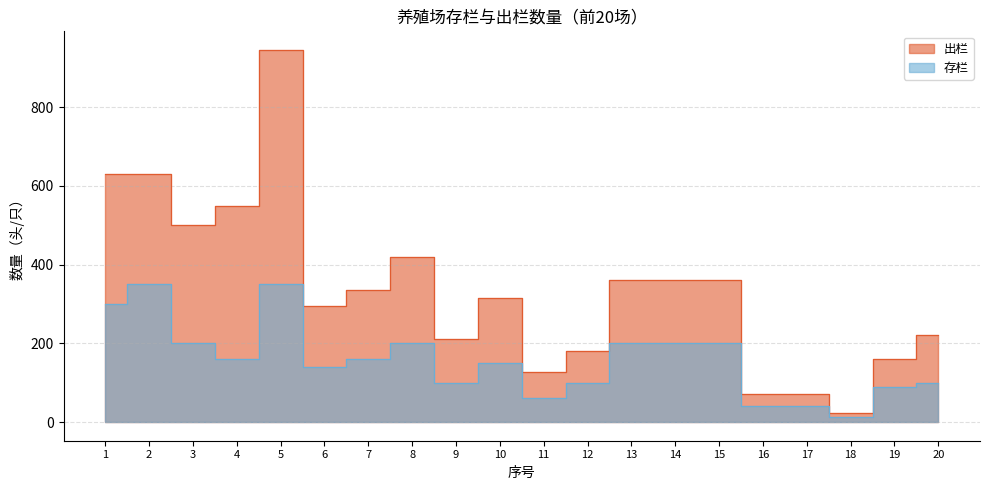

Is it true that 出栏 equals 336 at 7?

True